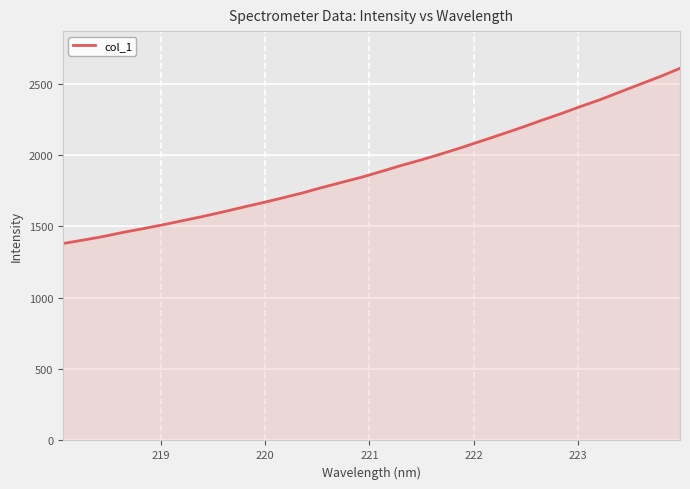

Reading right to left, extract all data points from this chart.

2608.1	2550.2	2496.8	2443.2	2389.2	2340.4	2289.5	2241.4	2191.7	2144.5	2098.2	2052.0	2008.4	1966.7	1927.8	1885.9	1845.2	1809.1	1772.5	1733.9	1699.0	1665.7	1633.5	1600.6	1569.2	1540.0	1511.0	1483.8	1457.8	1428.8	1404.0	1380.2